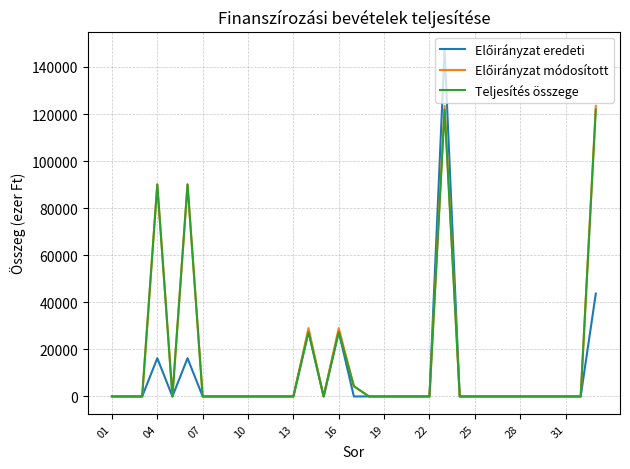

Rank the series by their maximum value, from lowest to highest.

Teljesítés összege, Előirányzat módosított, Előirányzat eredeti